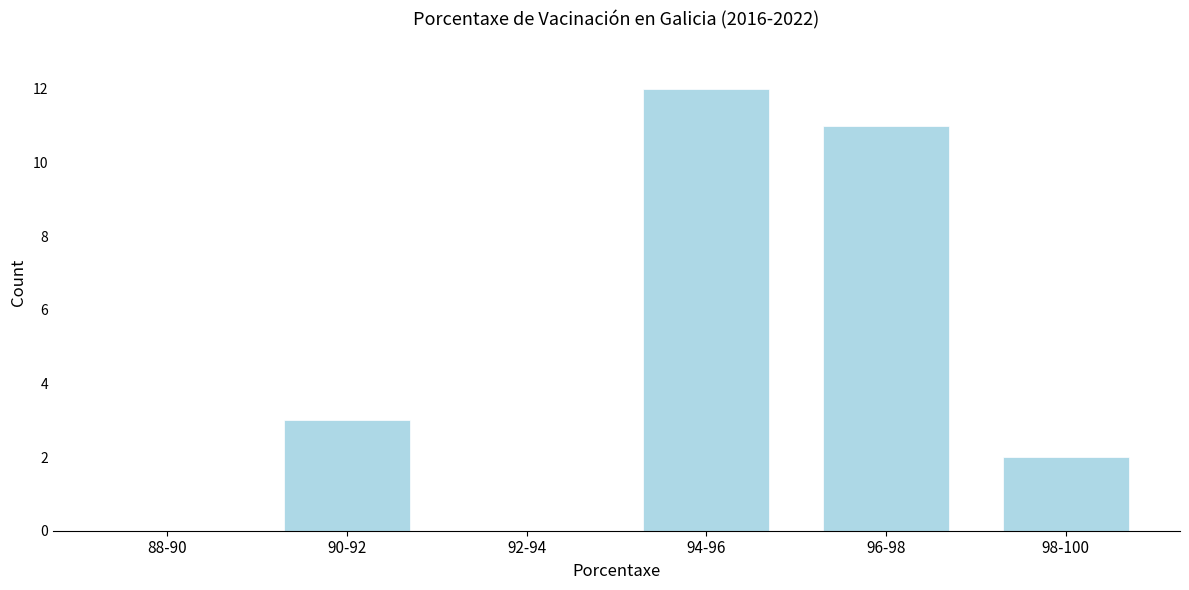

Reading right to left, list all the values displayed in this chart.

98-100=2	96-98=11	94-96=12	92-94=0	90-92=3	88-90=0